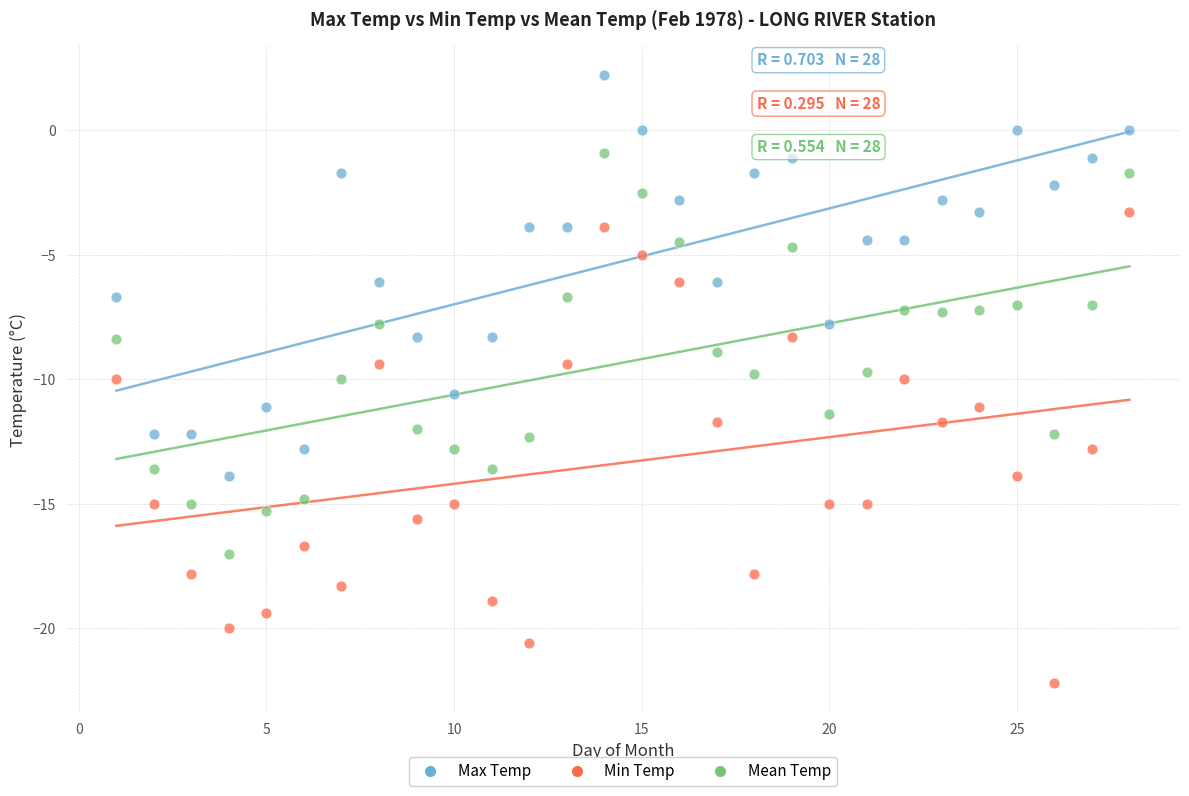

Which series contains the lowest Y value?

Min Temp